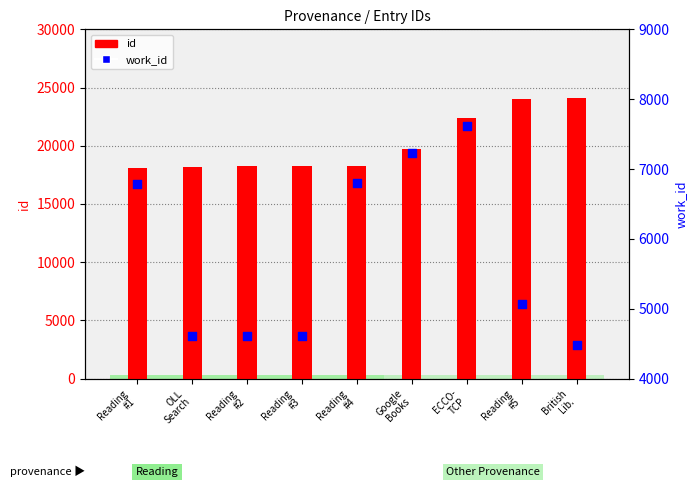

At how many categories does at least one series exceed 11244?

9